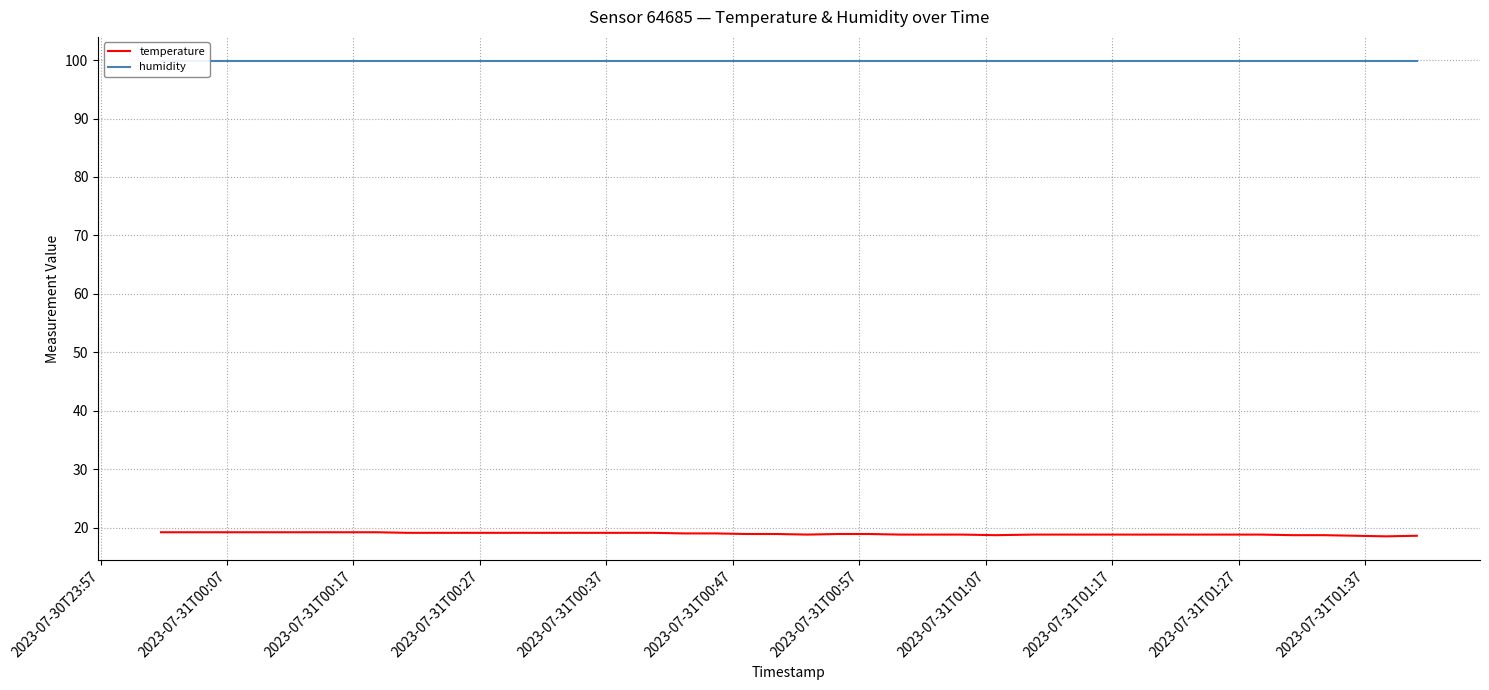

What is the highest value of the temperature series?

19.2